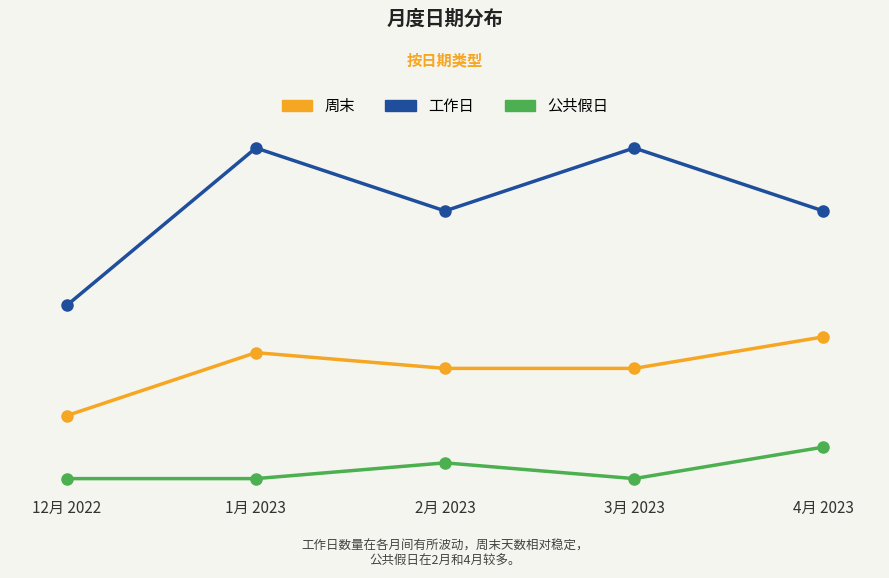

What is the spread (max minus min) of values at 3月 2023?

21